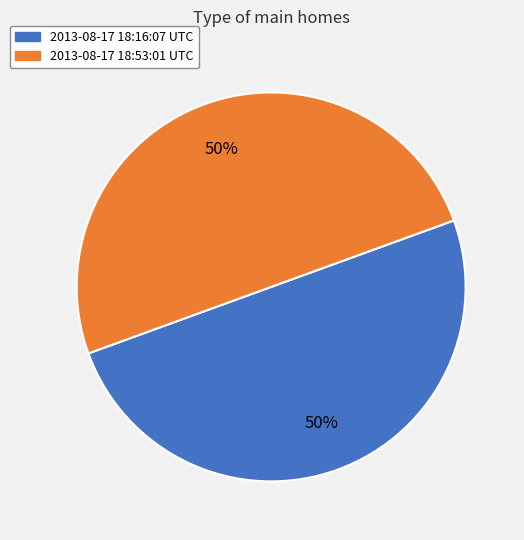

Combined, do 2013-08-17 18:53:01 UTC and 2013-08-17 18:16:07 UTC account for over 50%?

Yes